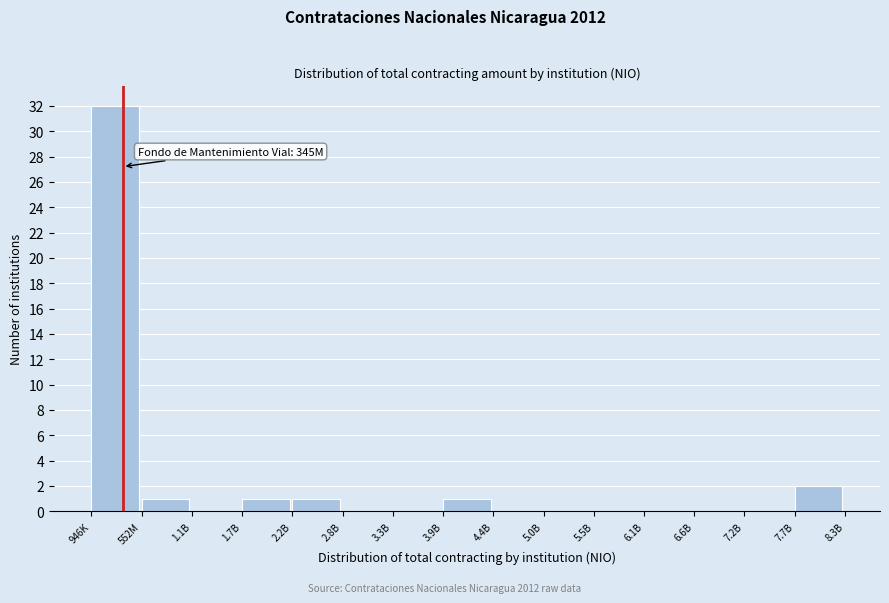

Reading right to left, transcribe all the data shown in this chart.

7.7B=2	7.2B=0	6.6B=0	6.1B=0	5.5B=0	5.0B=0	4.4B=0	3.9B=1	3.3B=0	2.8B=0	2.2B=1	1.7B=1	1.1B=0	552M=1	946K=32